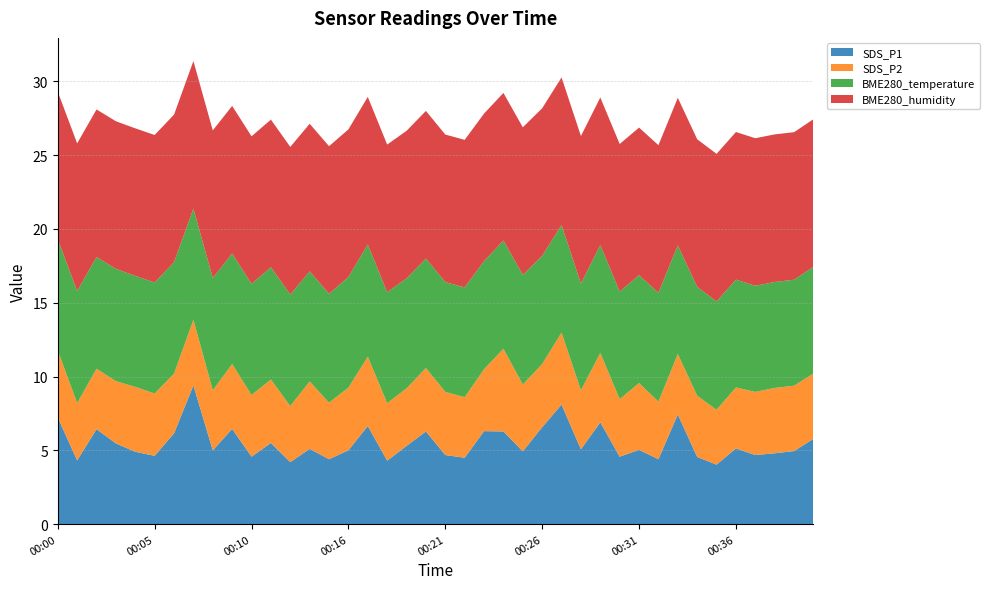

What is the maximum value for SDS_P1?

9.4